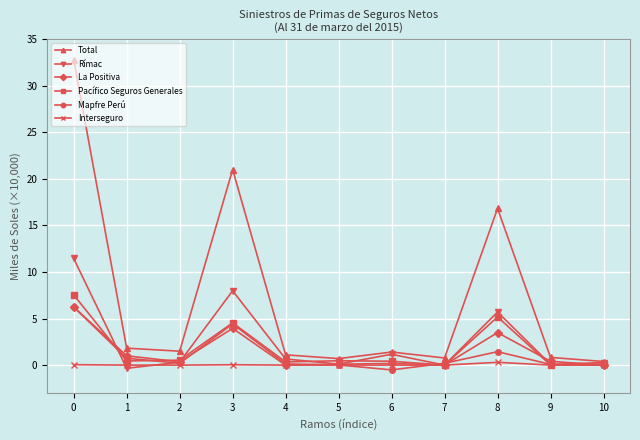

What is the greatest value displayed?

32.8